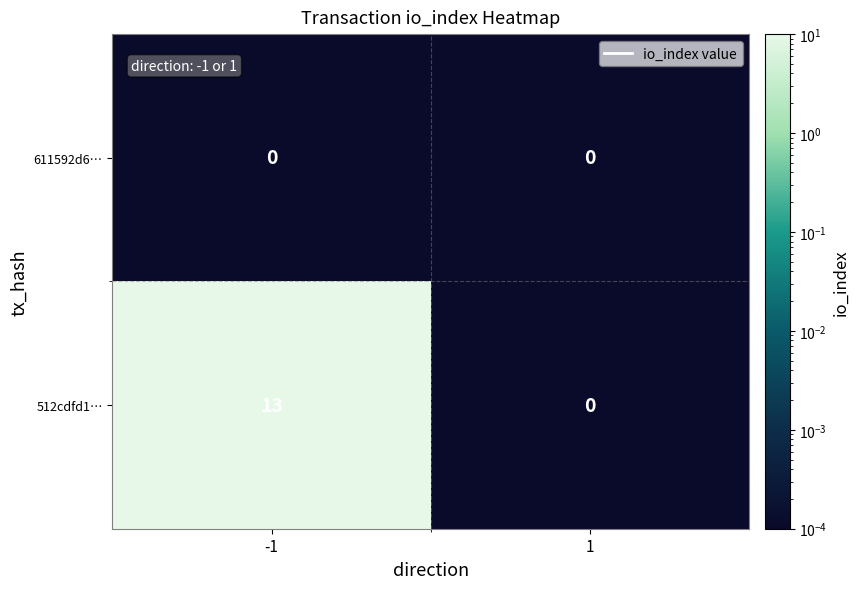

Rank the series by their average value, from lowest to highest.

611592d6…, 512cdfd1…